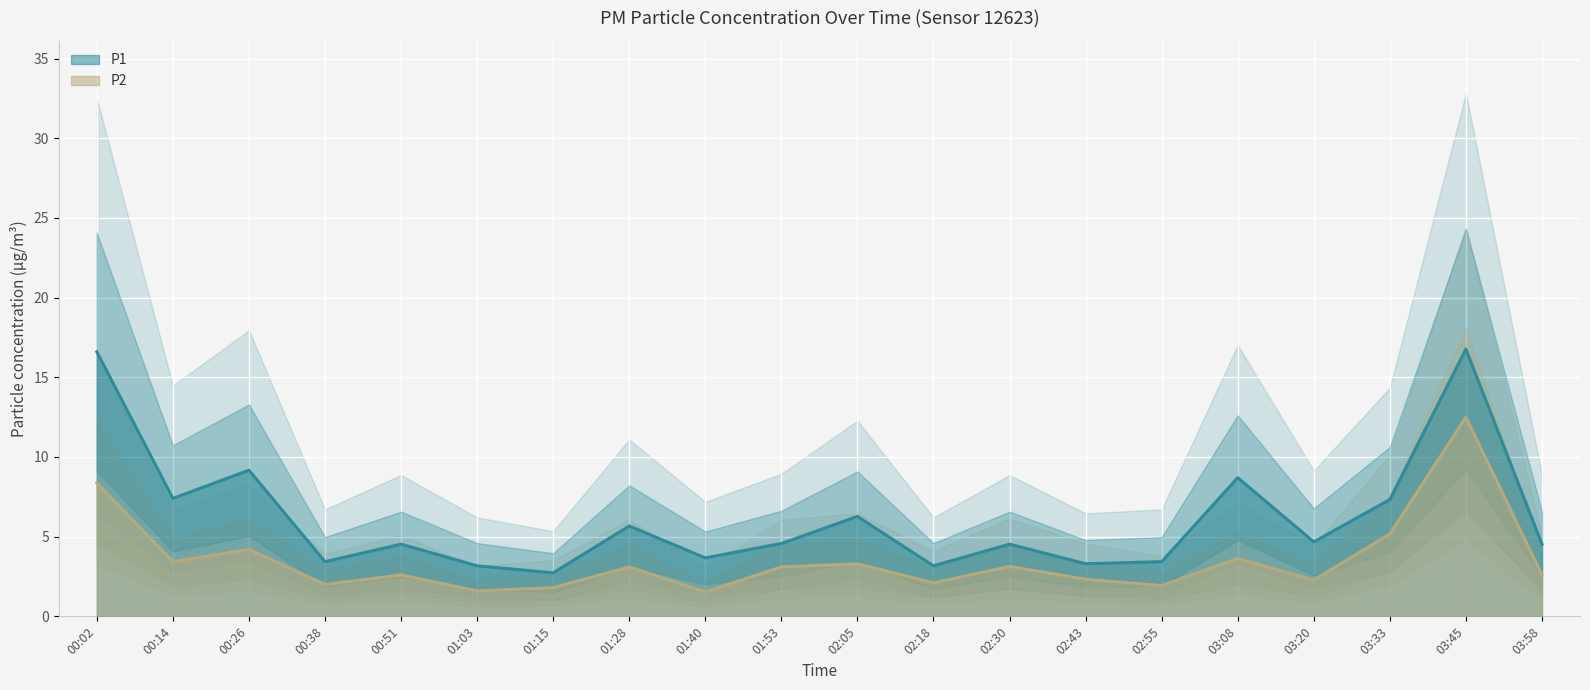

What are all the series names shown in the legend?

P1, P2